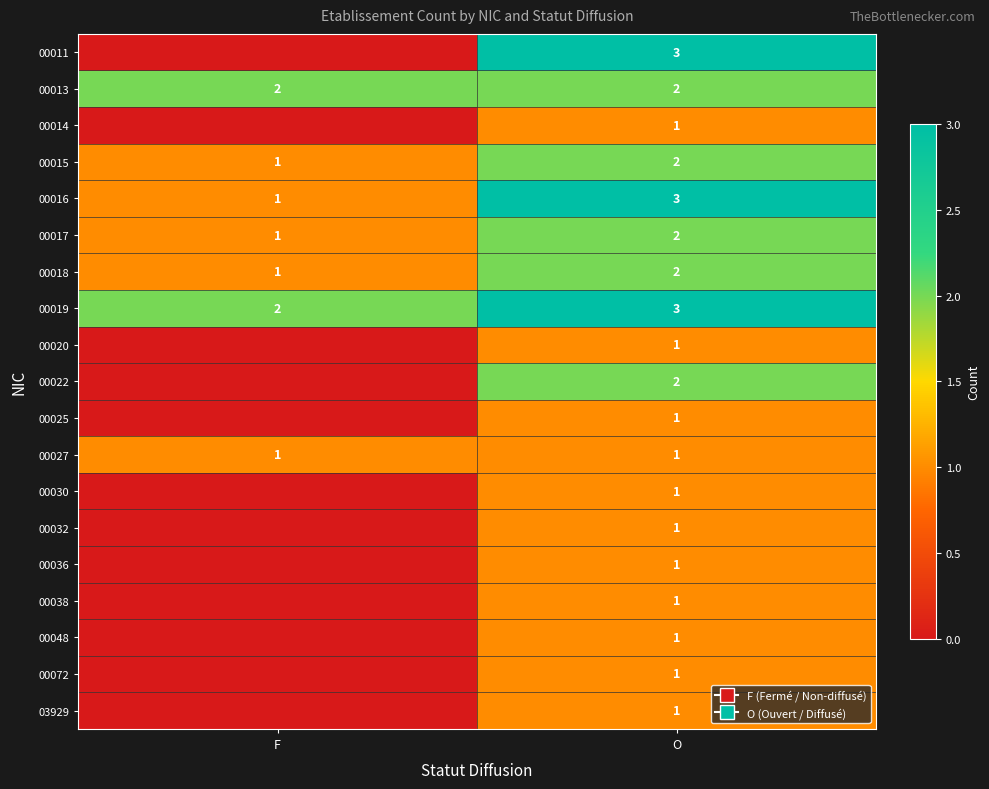

The 00015 series shows 0 at F. True or false?

False